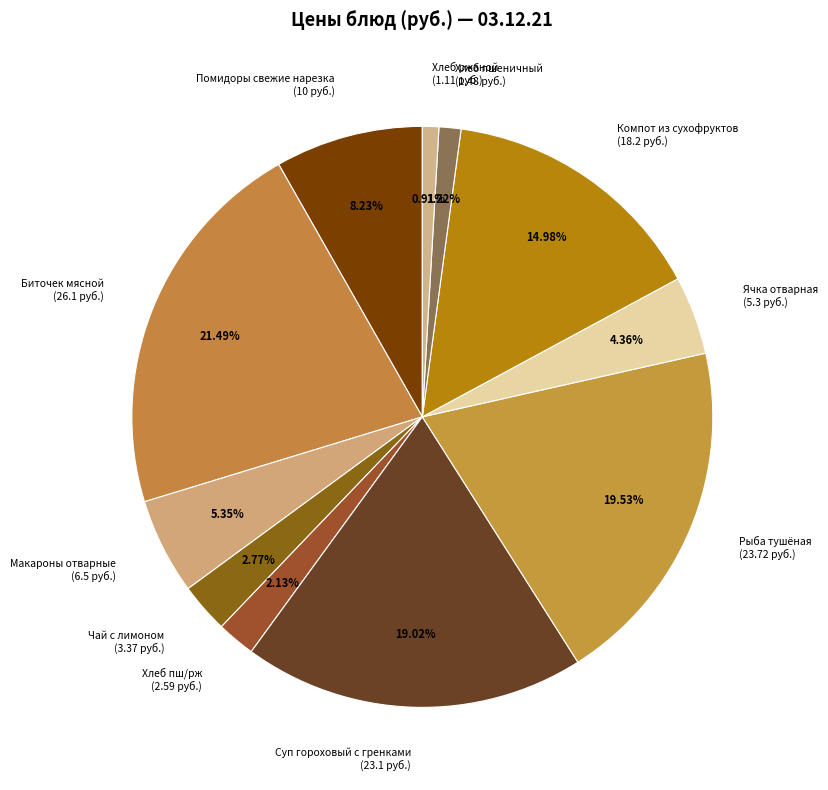

True or false: Помидоры свежие нарезка accounts for 8% of the total.

True